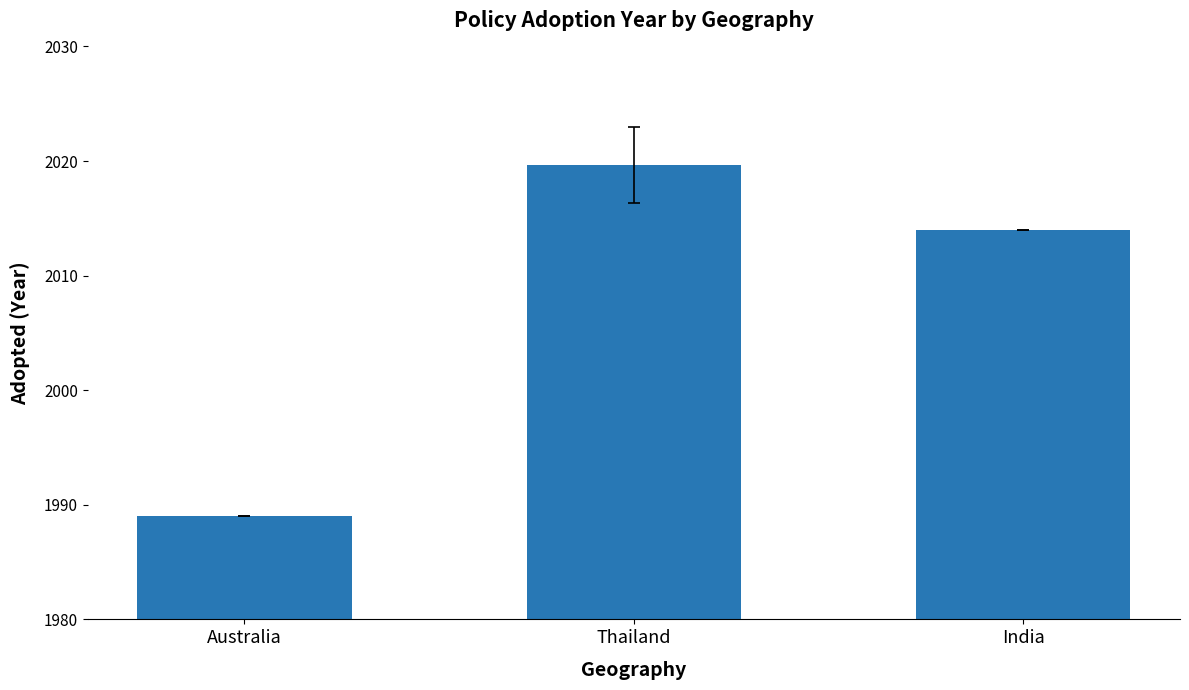

Does the chart contain stacked bars?

No